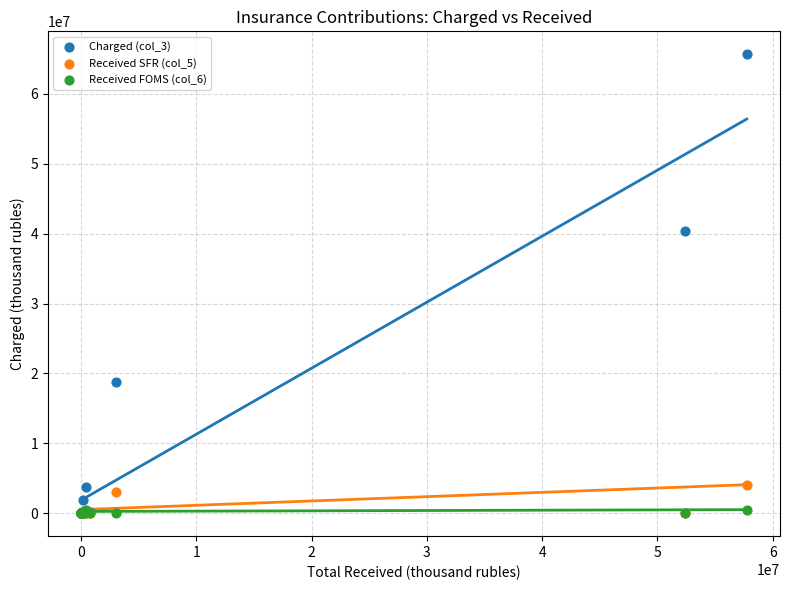

What are all the series names shown in the legend?

Charged (col_3), Received SFR (col_5), Received FOMS (col_6)